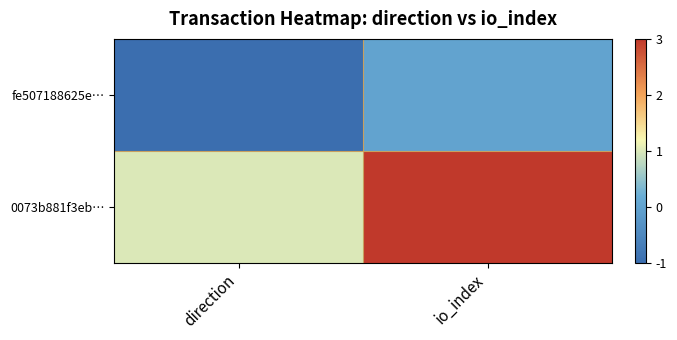

Count the number of categories in the chart.

2